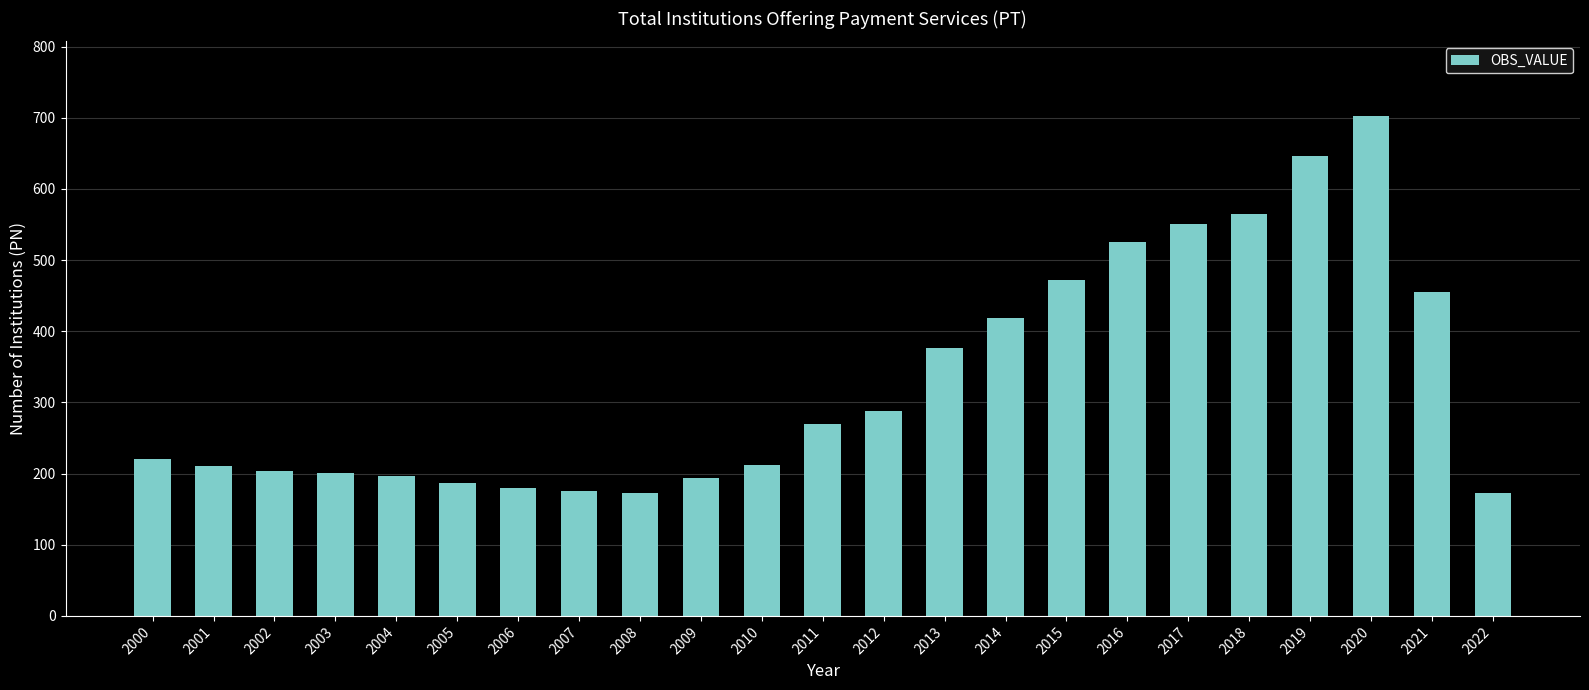

Approximately how many times larger is the value at 2011 compared to 2005?

1.4